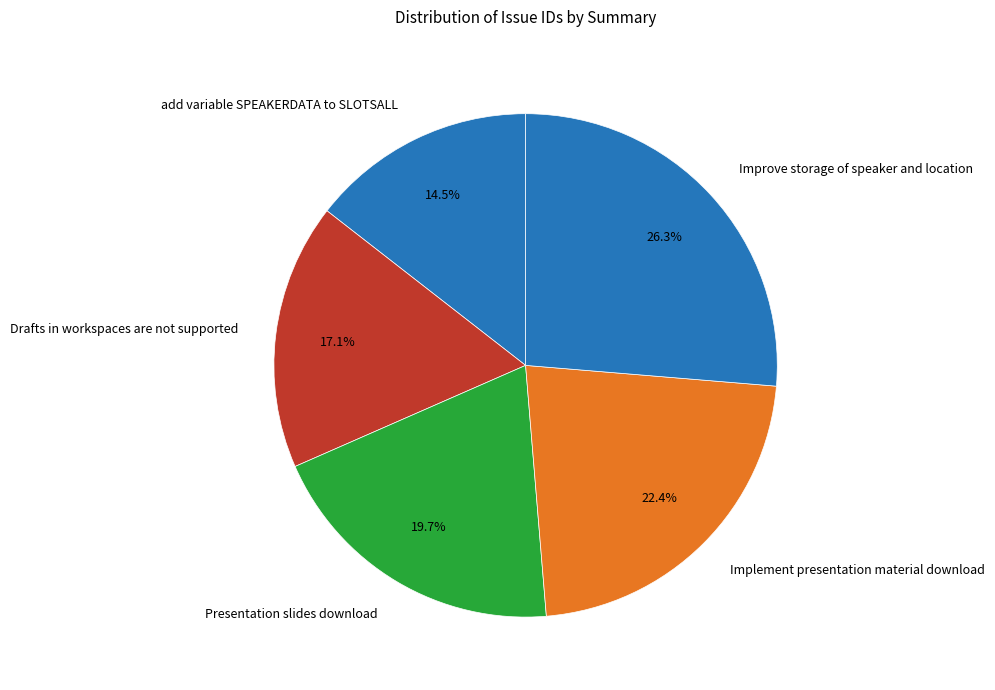

Is it true that Implement presentation material download is 22% of the pie?

True